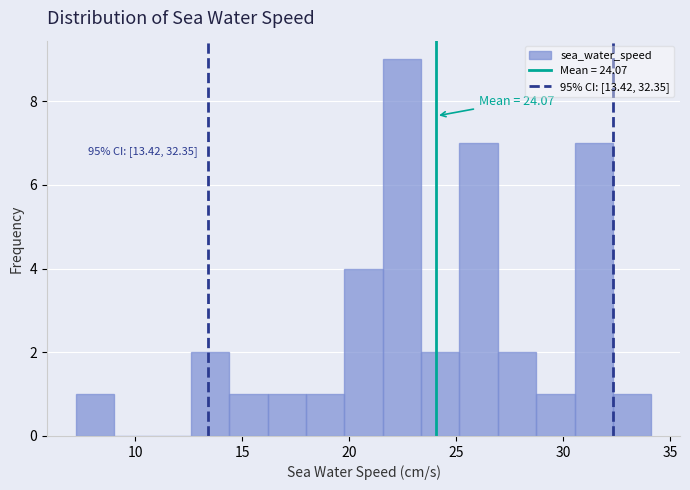

Around what value on the x-axis is the tallest bar? Give the approximate position of its centre, as read against the axis.

22.5